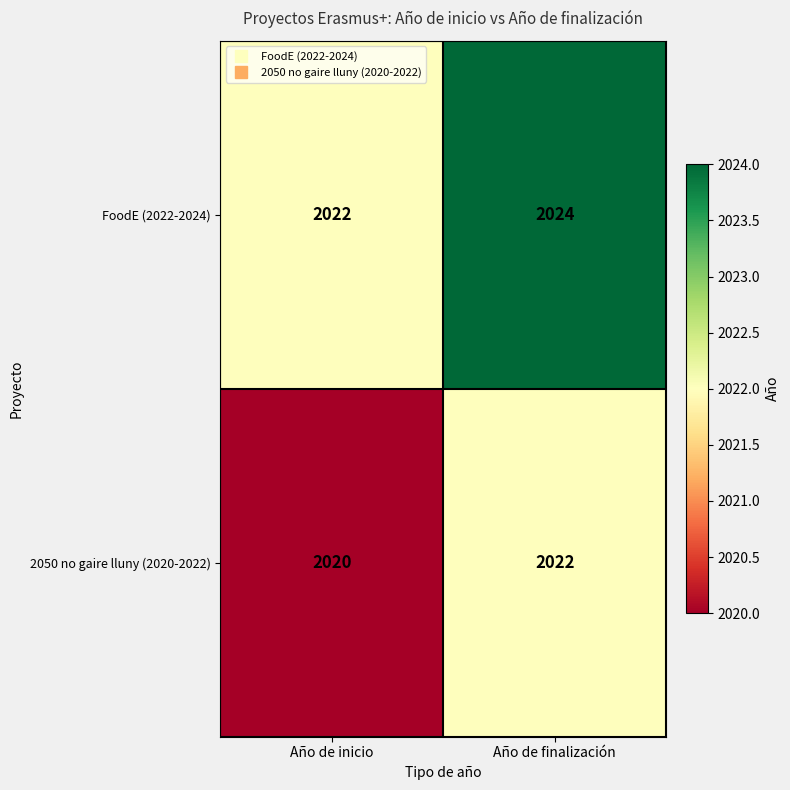

At which label does 2050 no gaire lluny (2020-2022) reach its minimum?

Año de inicio